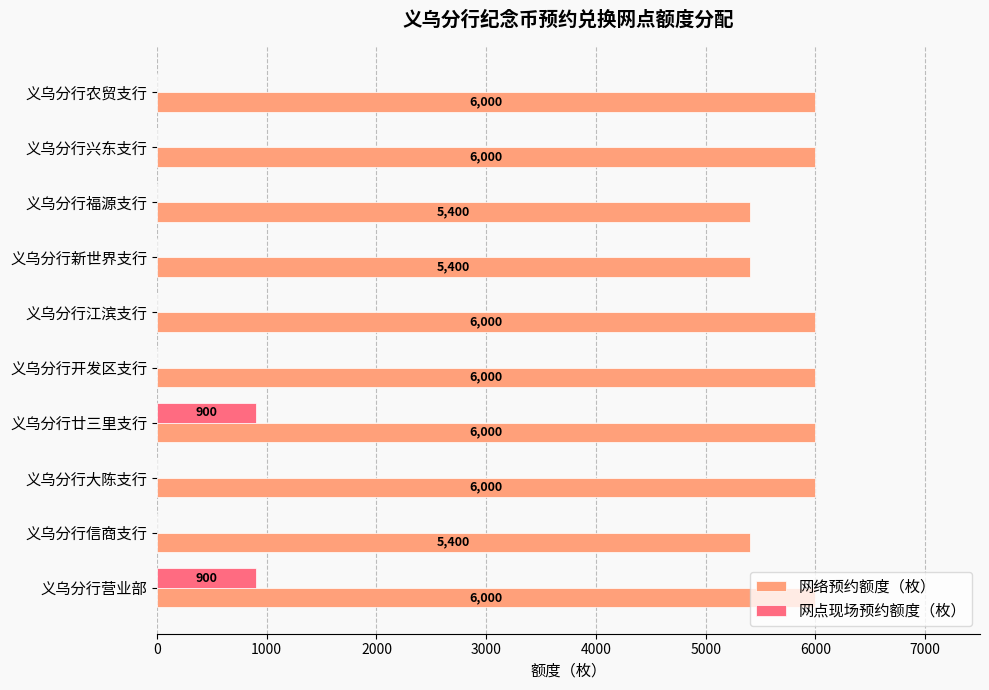

Is the value of 网点现场预约额度（枚） at 义乌分行营业部 greater than the value of 网络预约额度（枚） at 义乌分行廿三里支行?

No